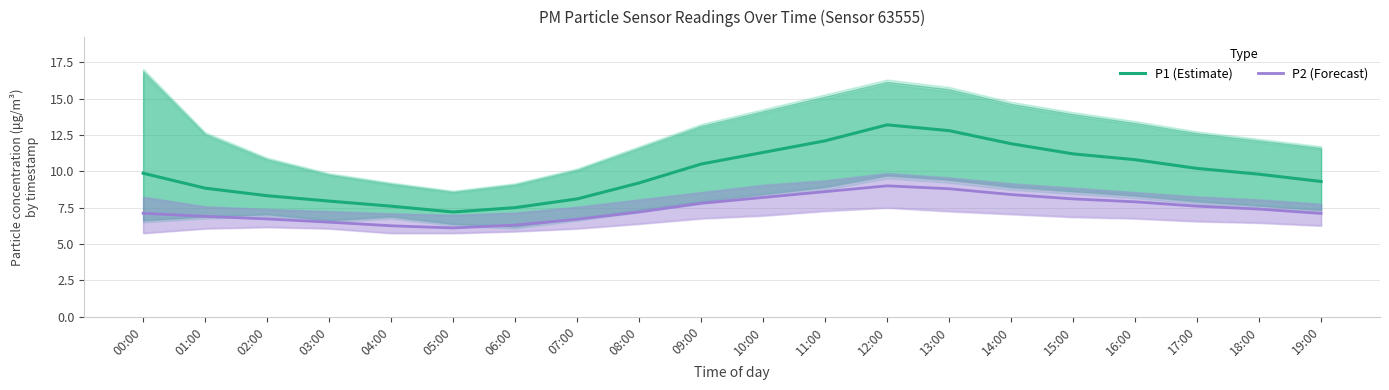

True or false: P1 (Estimate) and P2 (Forecast) intersect in this chart.

False